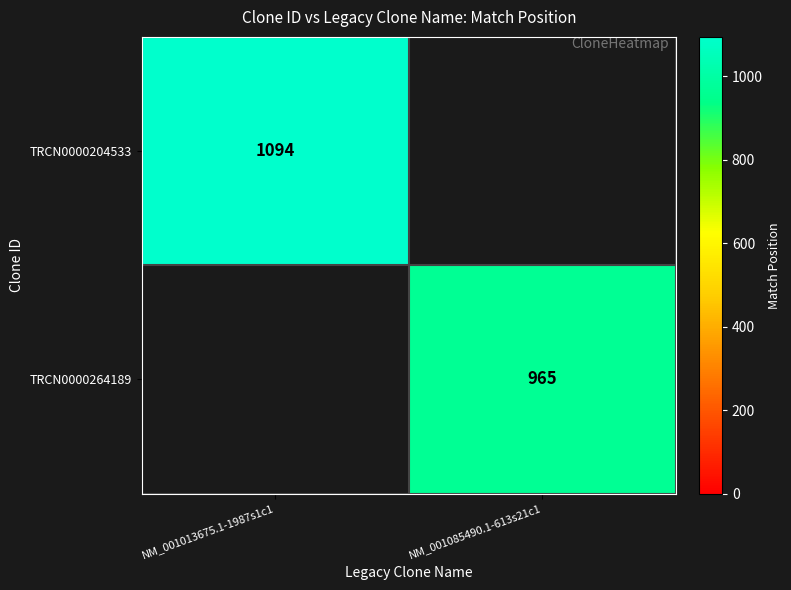

Which category has the highest value across all series?

NM_001013675.1-1987s1c1